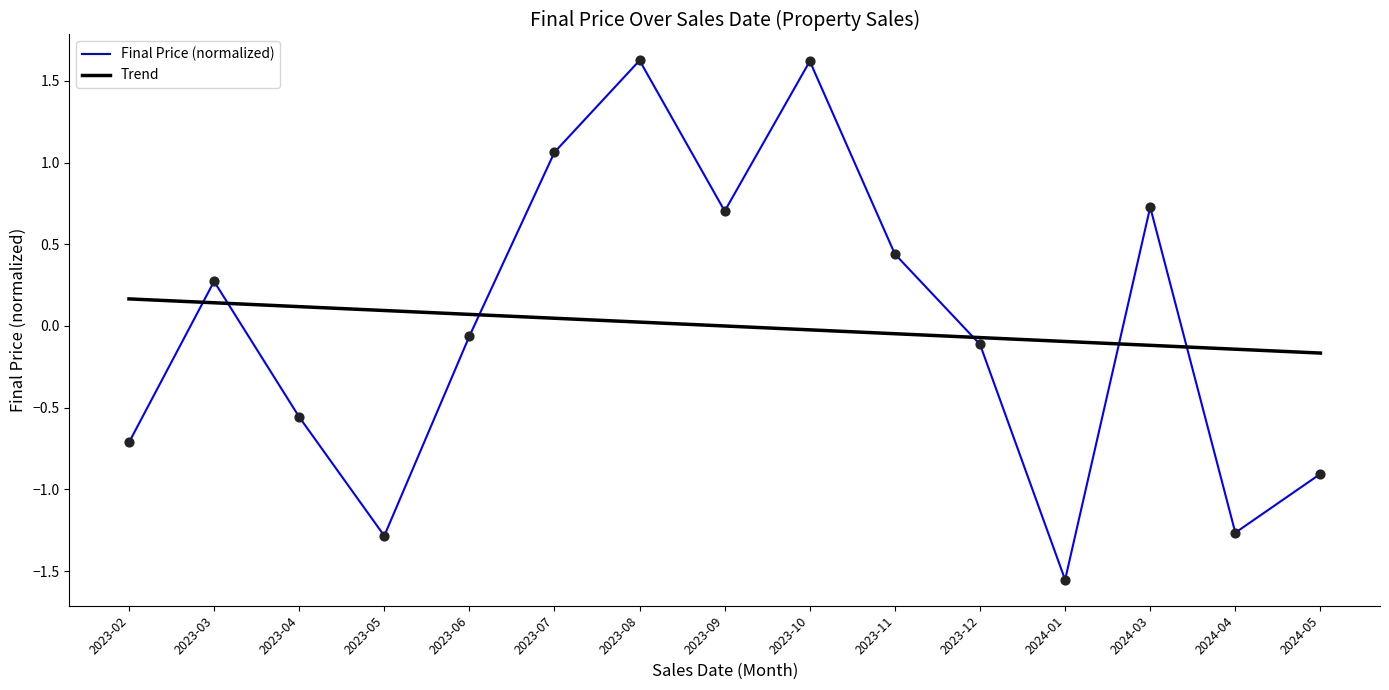

At how many categories does at least one series exceed -1?

15